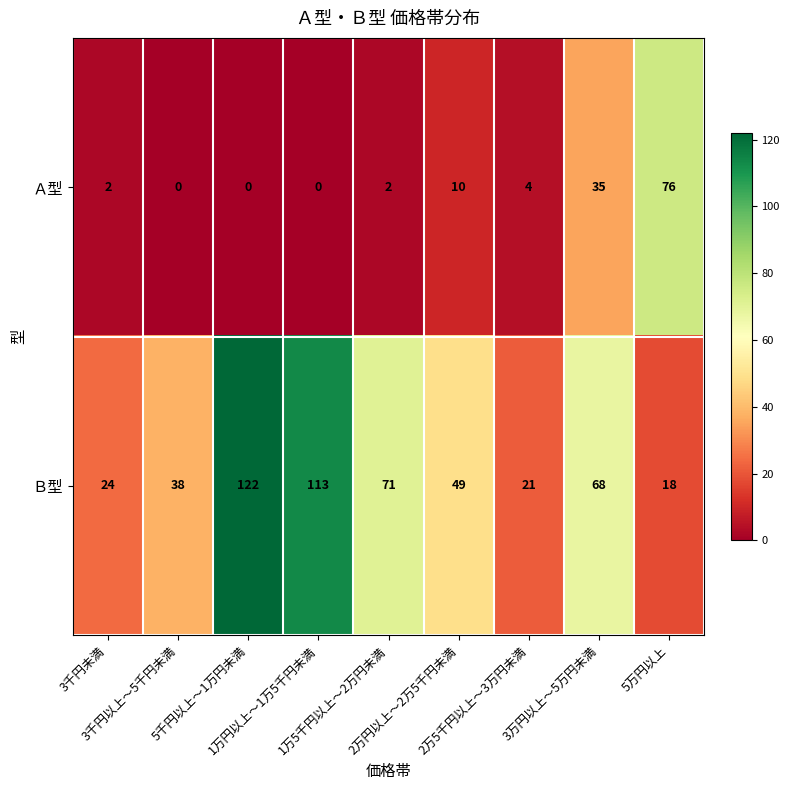

List the series in order of their peak value, lowest first.

Ａ型, Ｂ型